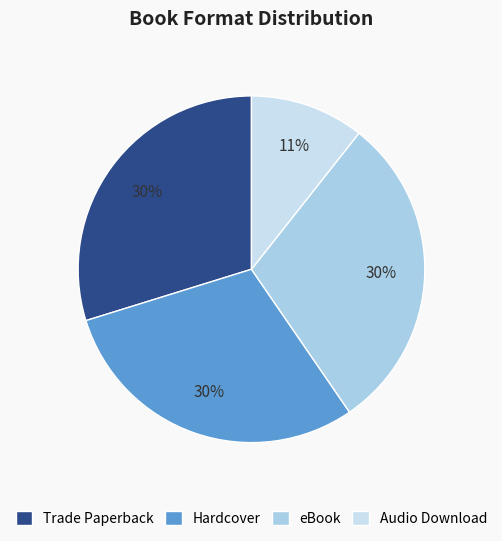

True or false: Trade Paperback accounts for 30% of the total.

True